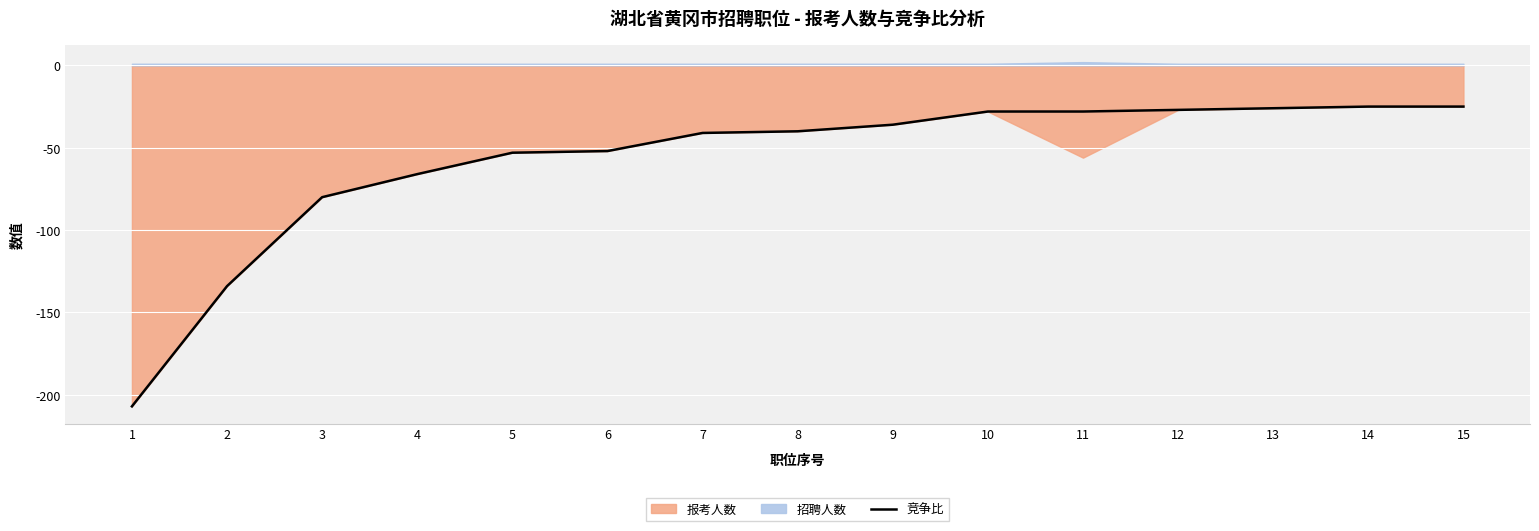

Reading left to right, extract all data points from this chart.

1=-207	2=-134	3=-80	4=-66	5=-53	6=-52	7=-41	8=-40	9=-36	10=-28	11=-28	12=-27	13=-26	14=-25	15=-25